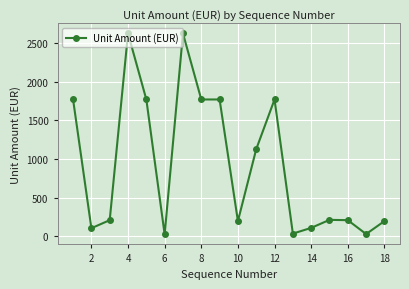

What is the sum of all values?

16562